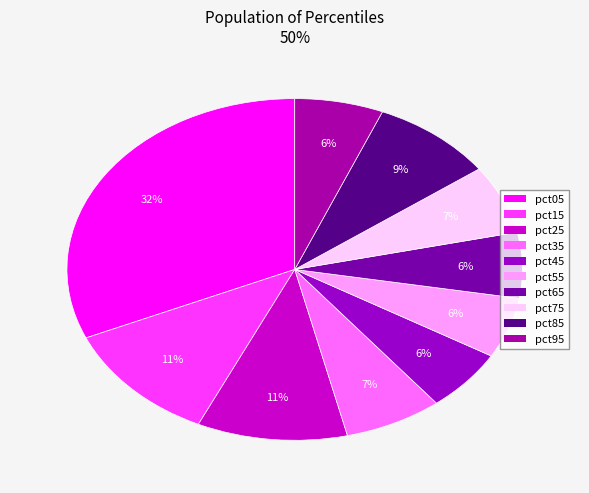

Does pct85 account for over 50% of the chart?

No